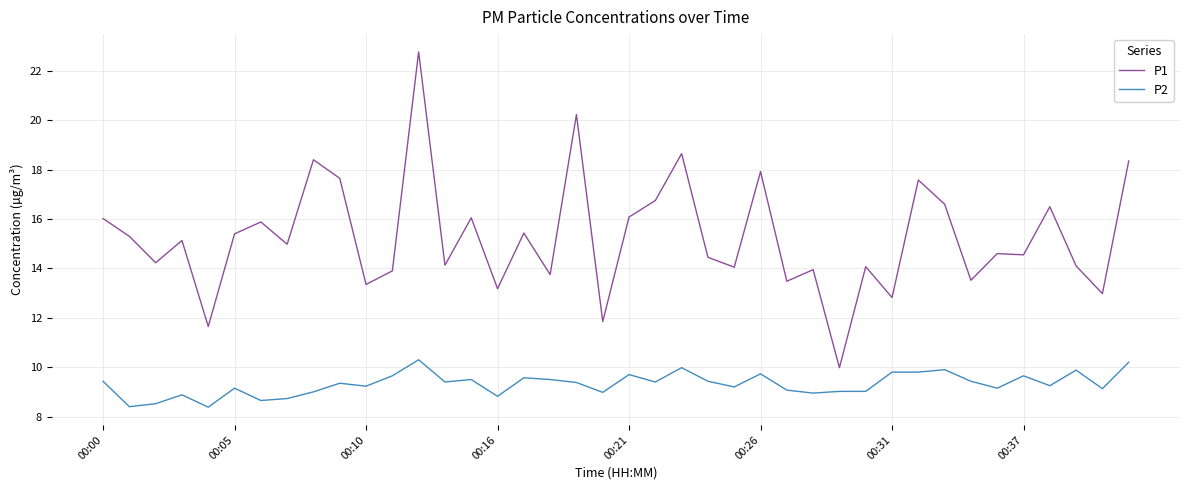

Which series has the largest total across all categories?

P1